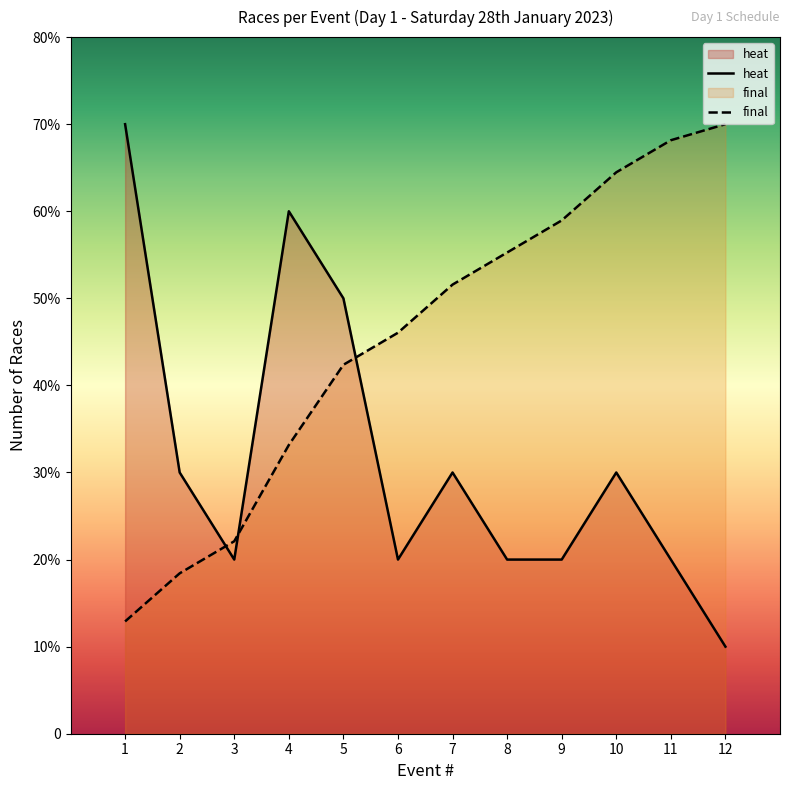

Rank the series at 12 from lowest to highest value.

heat, final